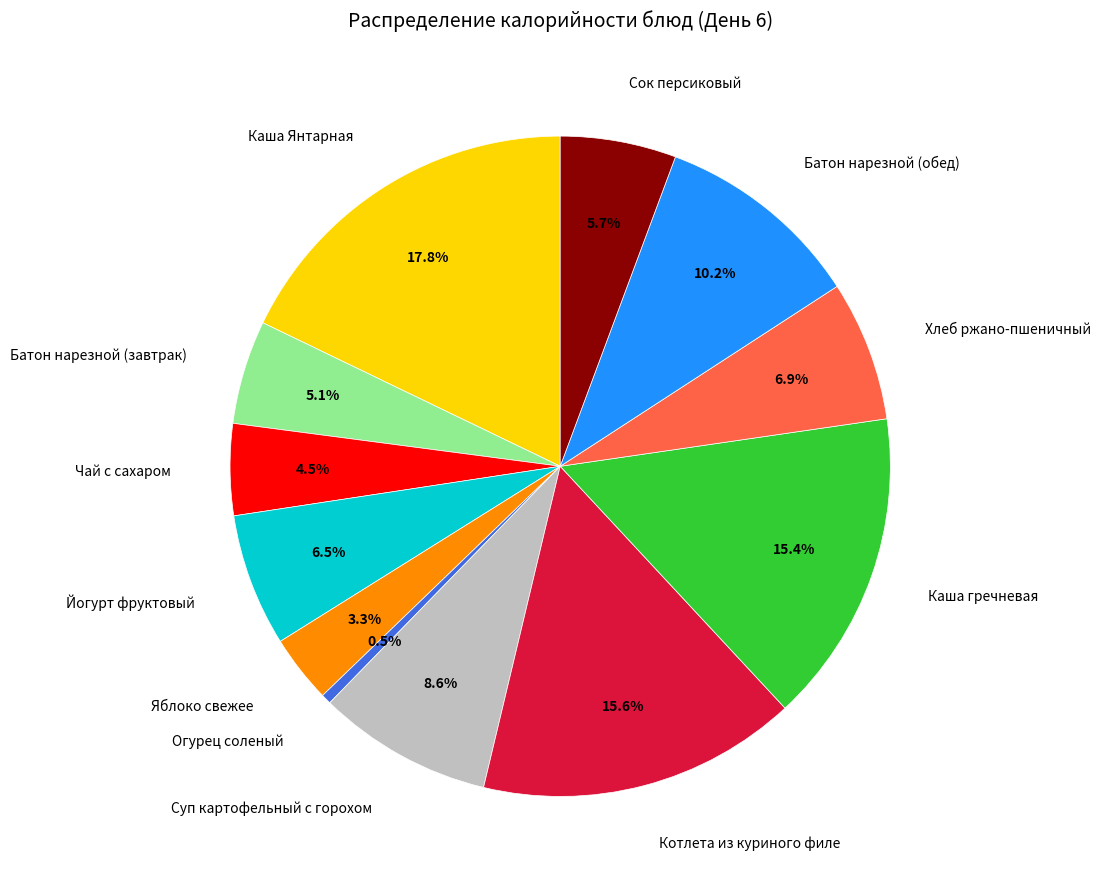

Is there any slice that represents more than half of the pie?

No